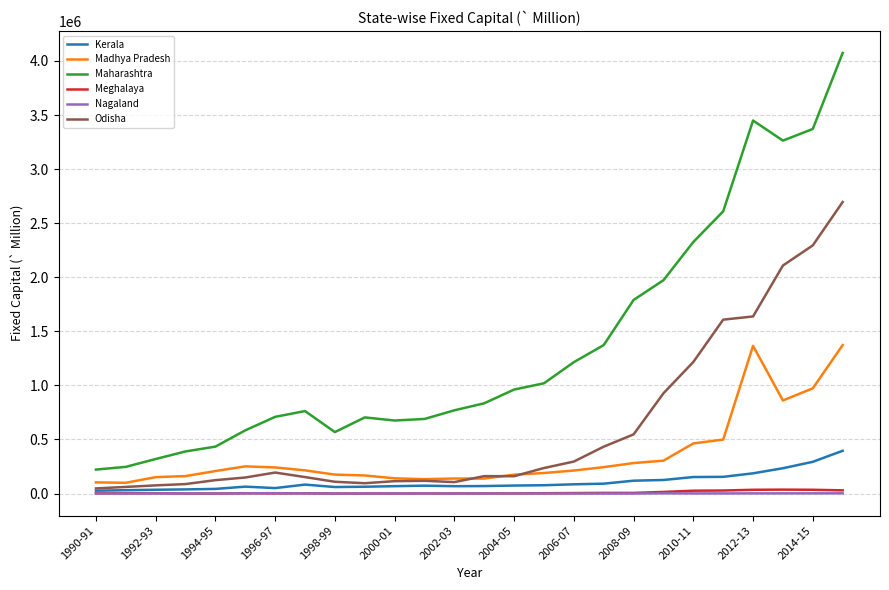

What is the greatest value displayed?

4074724.9